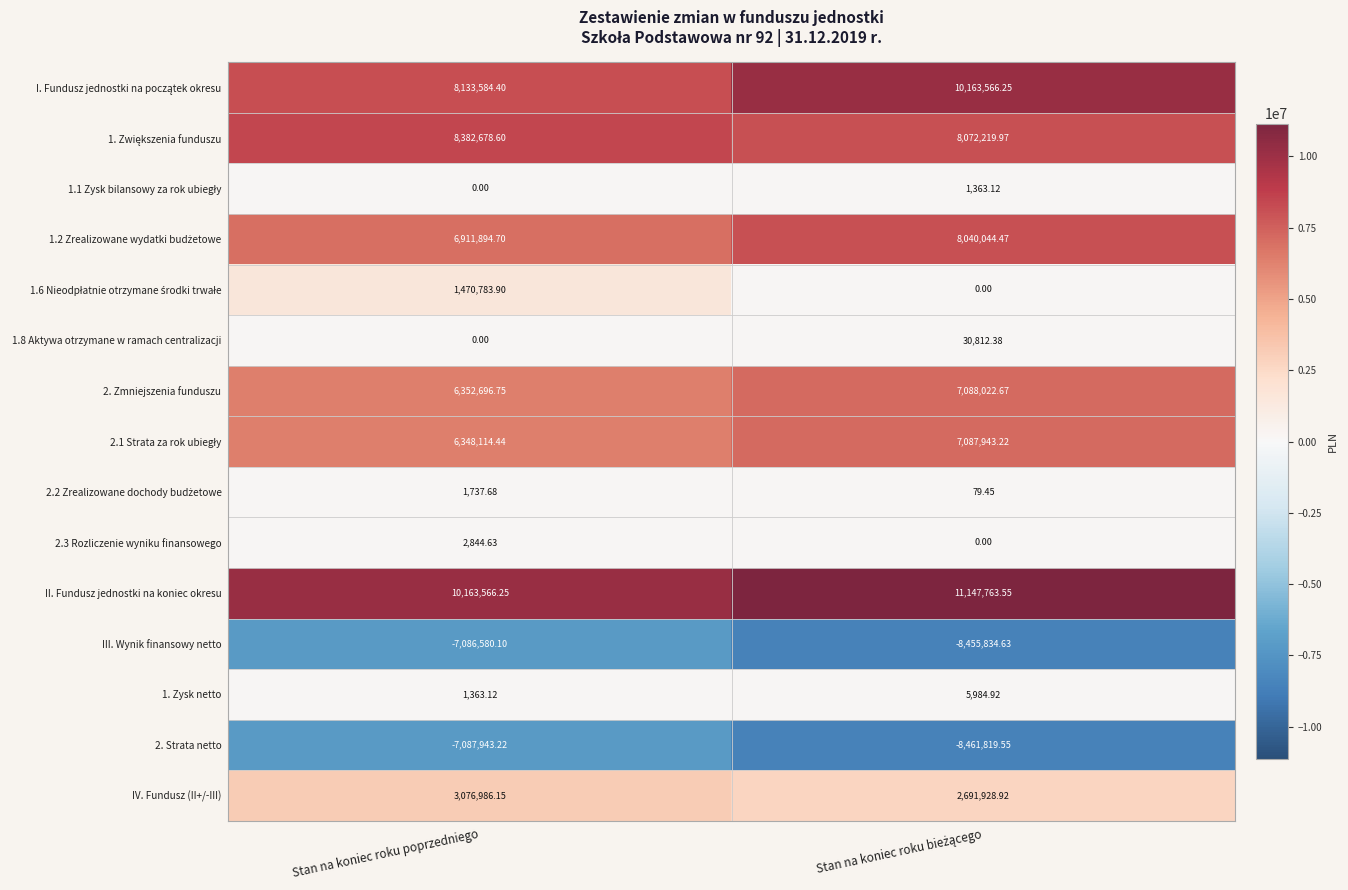

Which series has the largest total across all categories?

II. Fundusz jednostki na koniec okresu